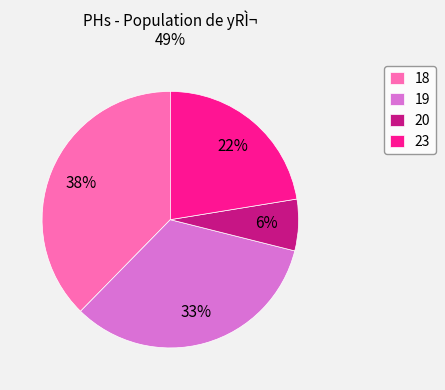

True or false: 18 accounts for 52% of the total.

False